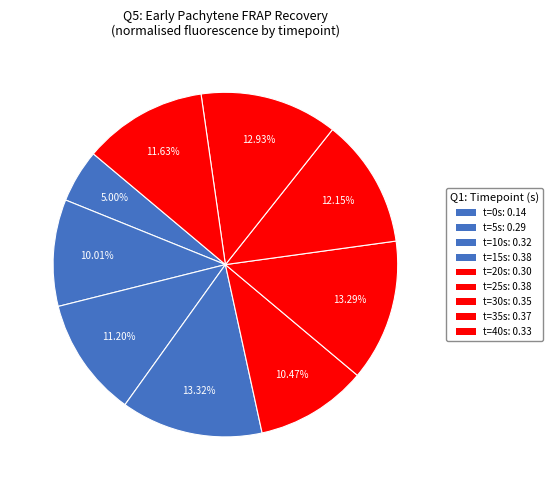

Is there a majority slice in this chart?

No